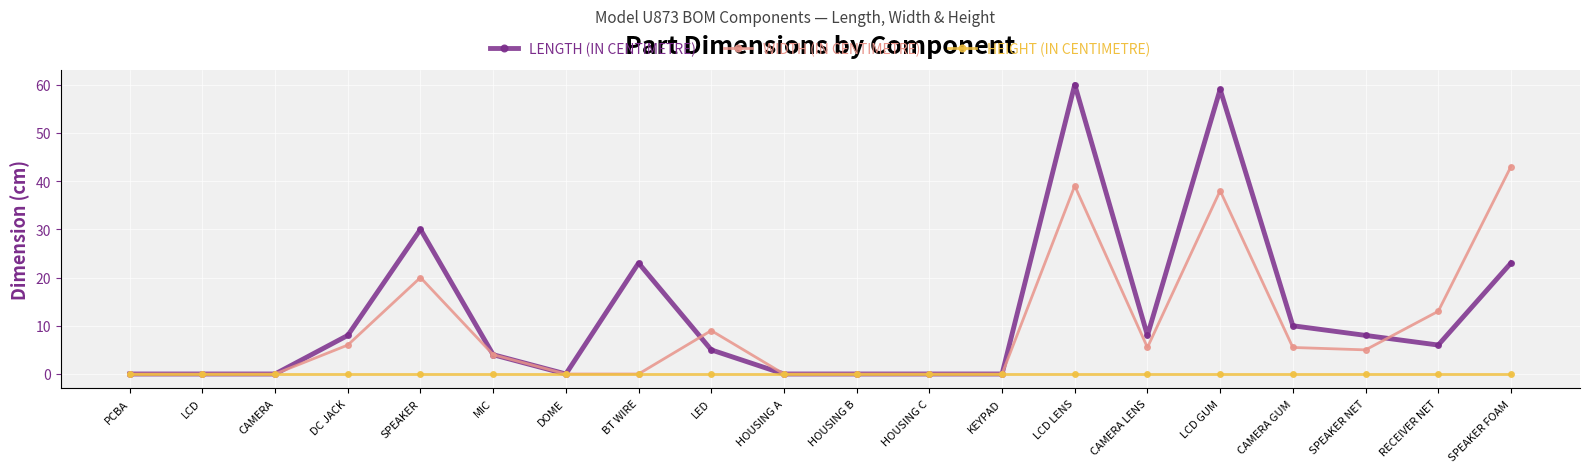

List the series in order of their peak value, highest first.

LENGTH (IN CENTIMETRE), WIDTH (IN CENTIMETRE), HEIGHT (IN CENTIMETRE)